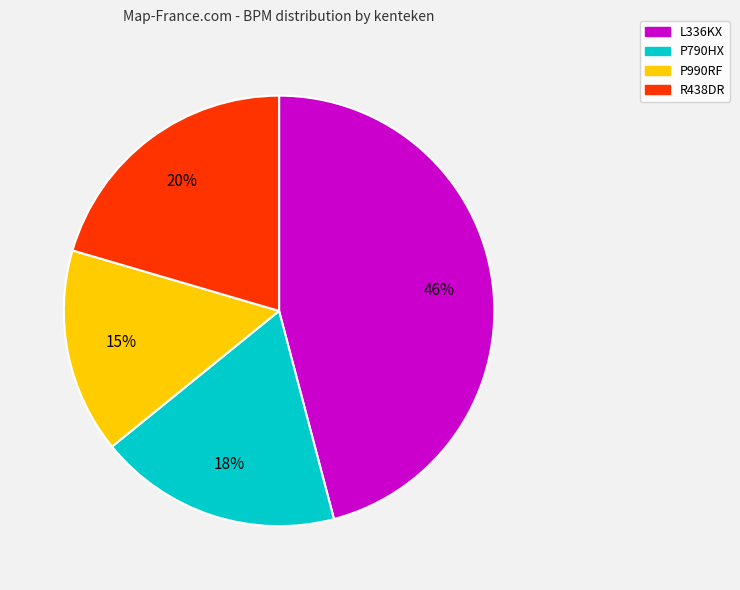

Which slice is the largest?

L336KX